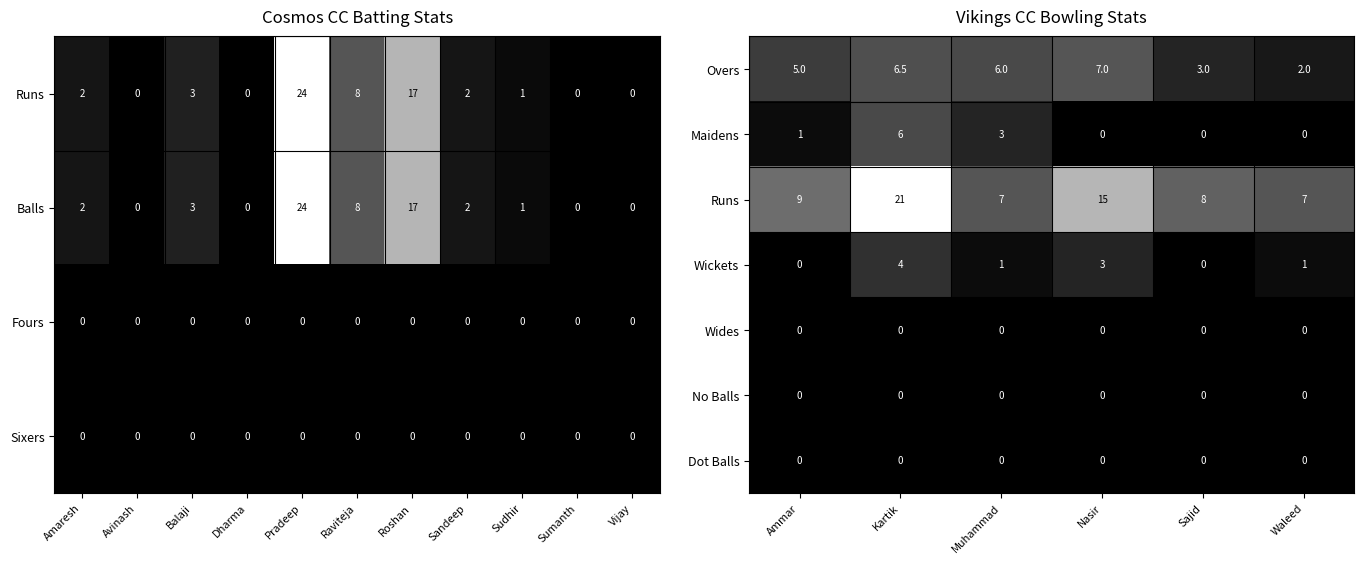

Rank the categories by Overs value from highest to lowest.

Nasir, Kartik, Muhammad, Ammar, Sajid, Waleed